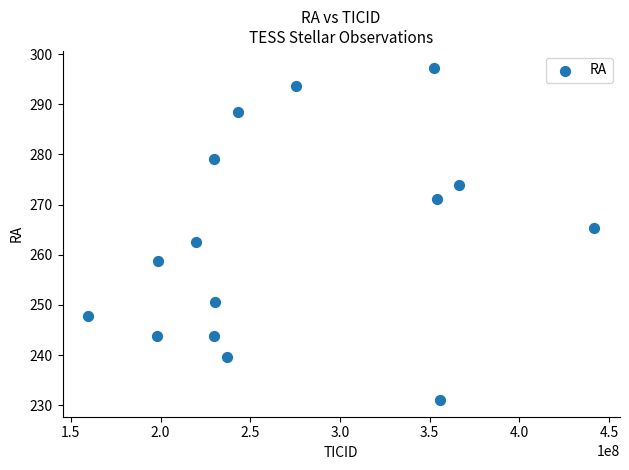

What is the range of X values (max minus min)?

282289665.0